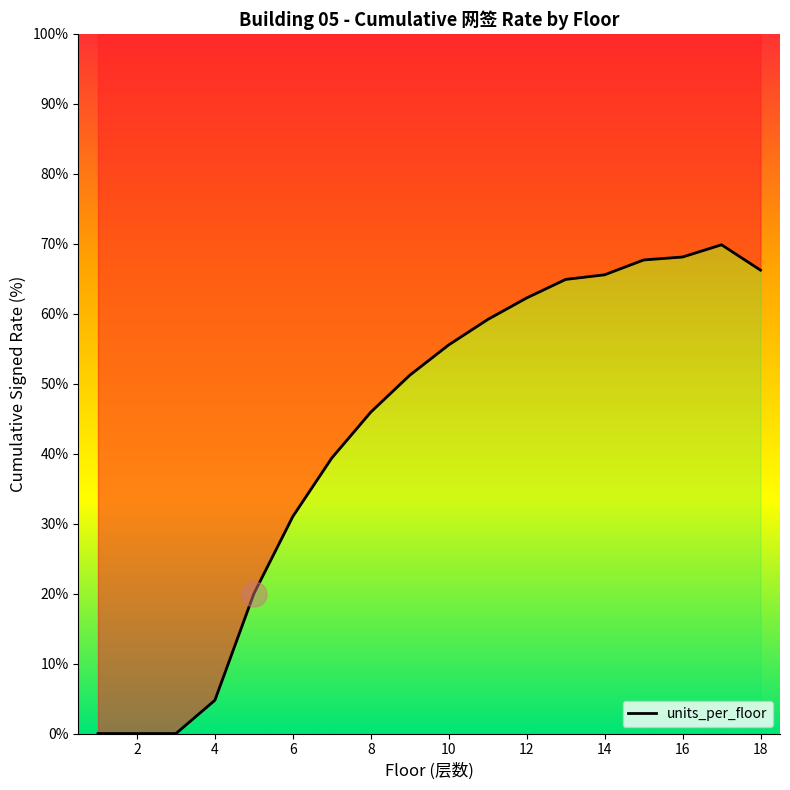

What is the average value?

42.9